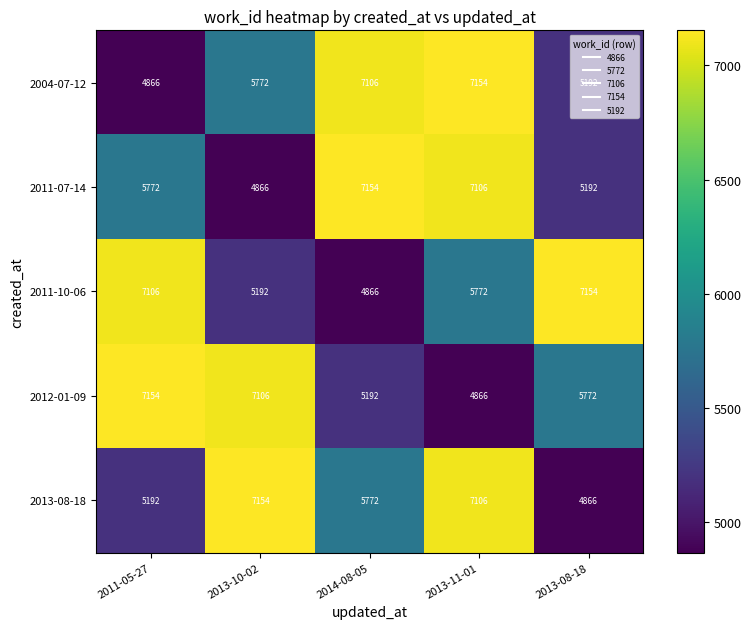

List the labels in order of 2013-08-18 value, smallest first.

2013-08-18, 2011-05-27, 2014-08-05, 2013-11-01, 2013-10-02